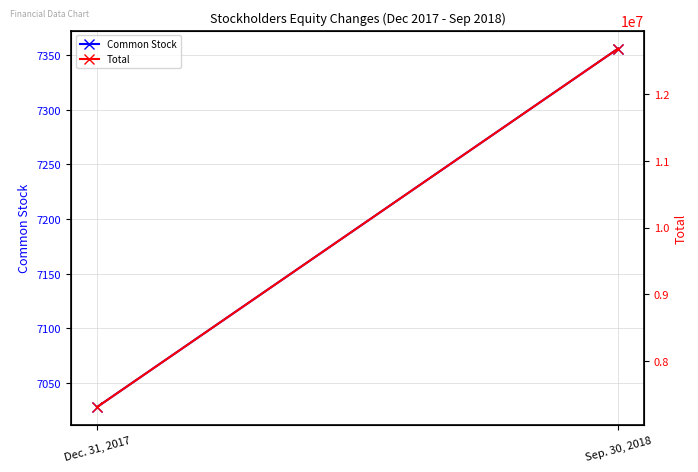

Which has a higher value, Dec. 31, 2017 or Sep. 30, 2018?

Sep. 30, 2018